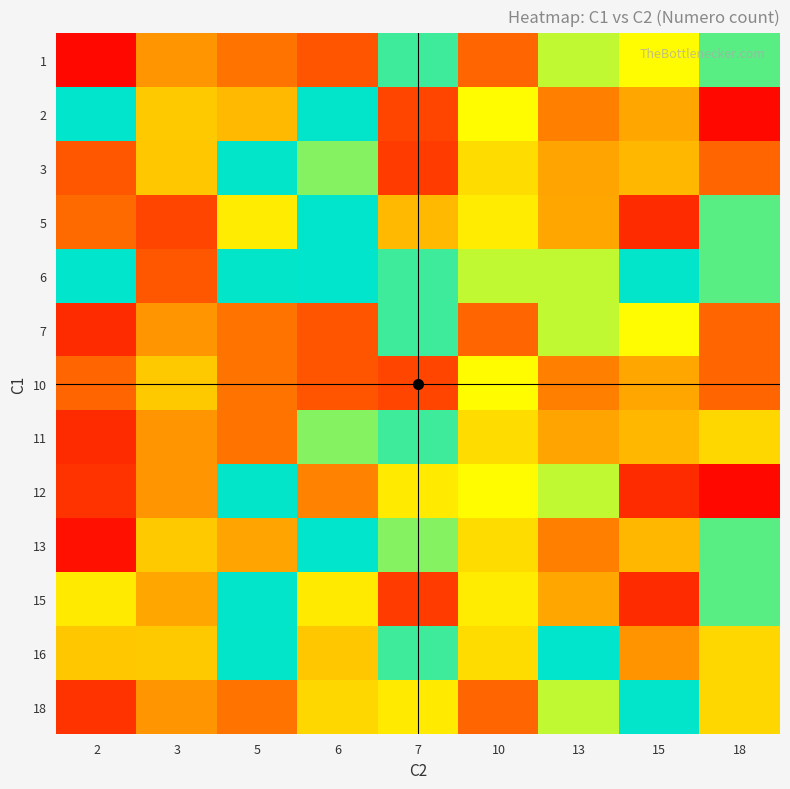

What is the smallest value displayed?

1